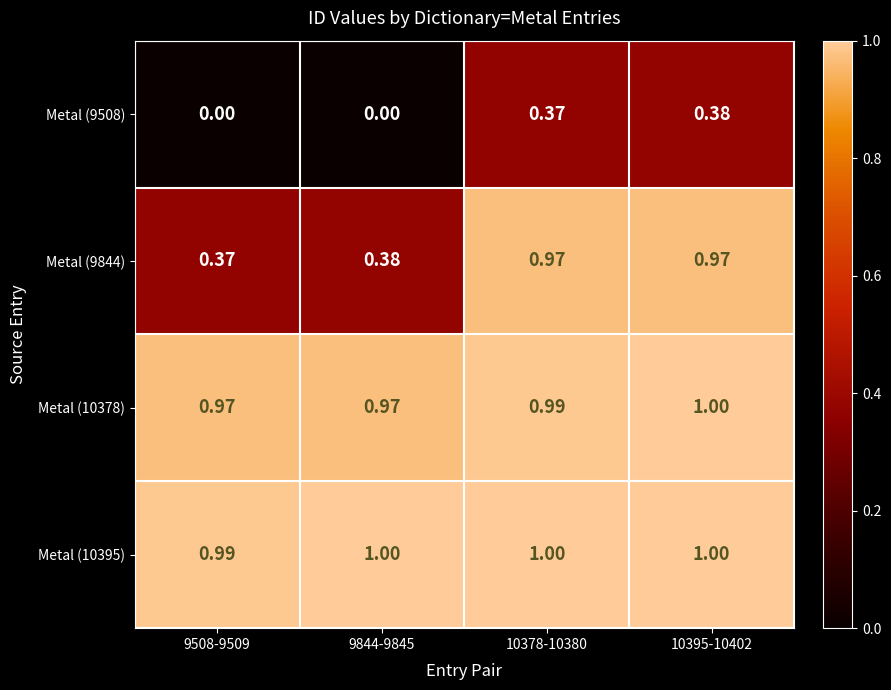

What is the spread (max minus min) of values at 9508-9509?

1.0